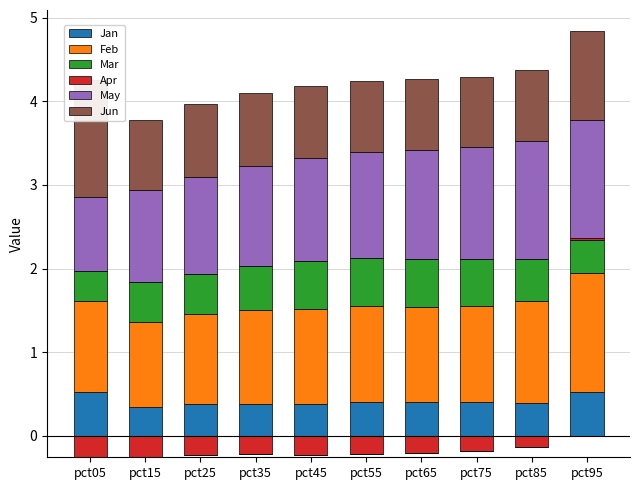

The Feb series shows 1.0 at pct15. True or false?

True